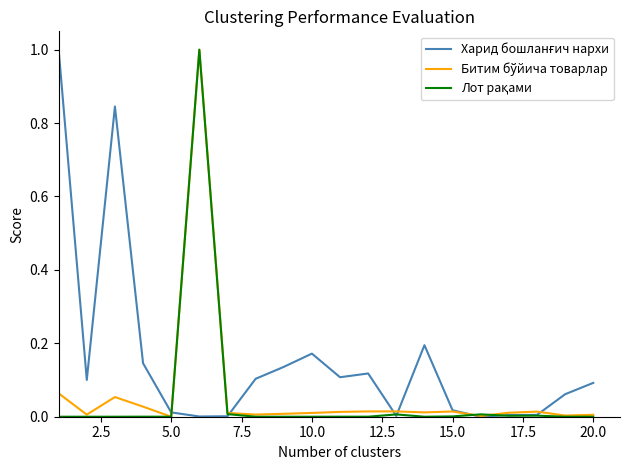

What is the sum of all Битим бўйича товарлар values?

1.3